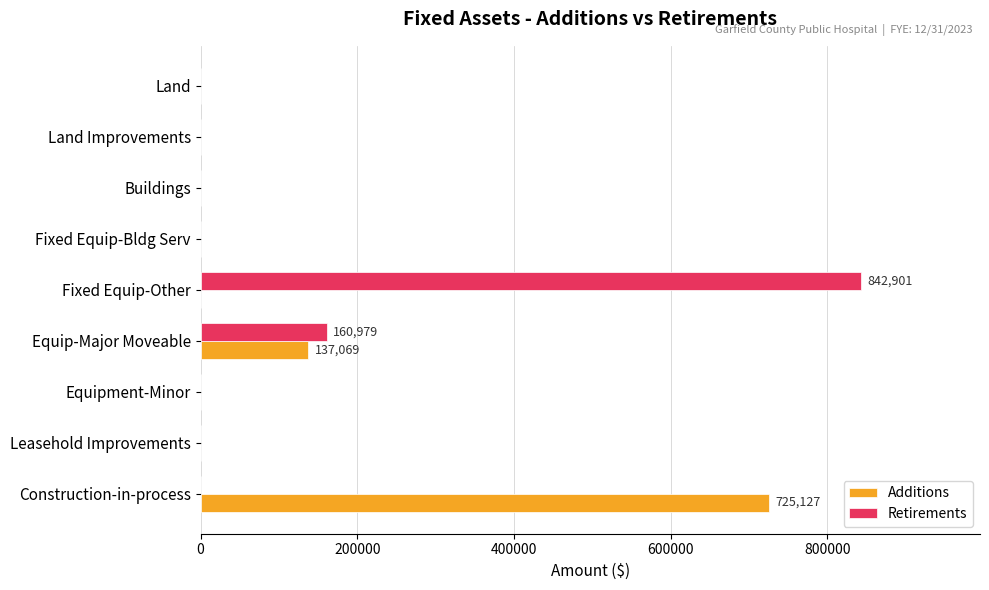

Is it true that Additions equals -454718 at Land?

False